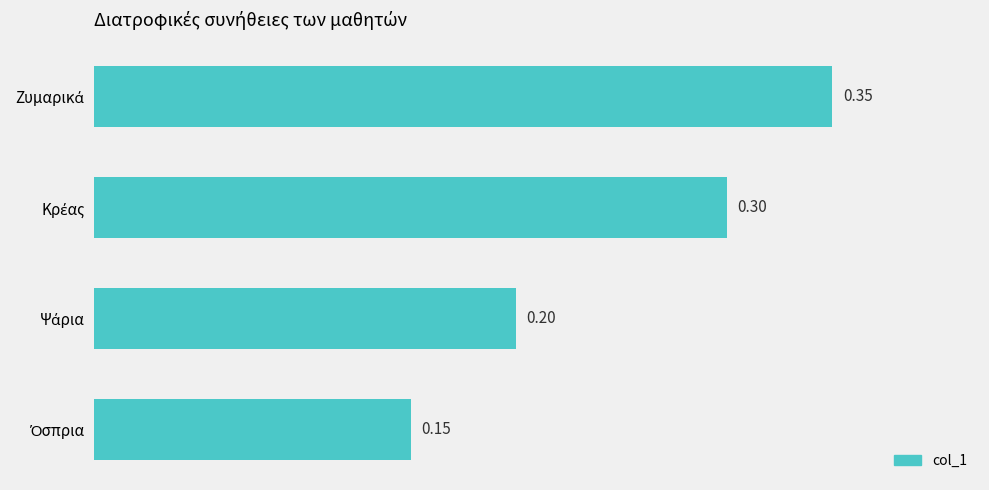

What is the sum of all values?

1.0